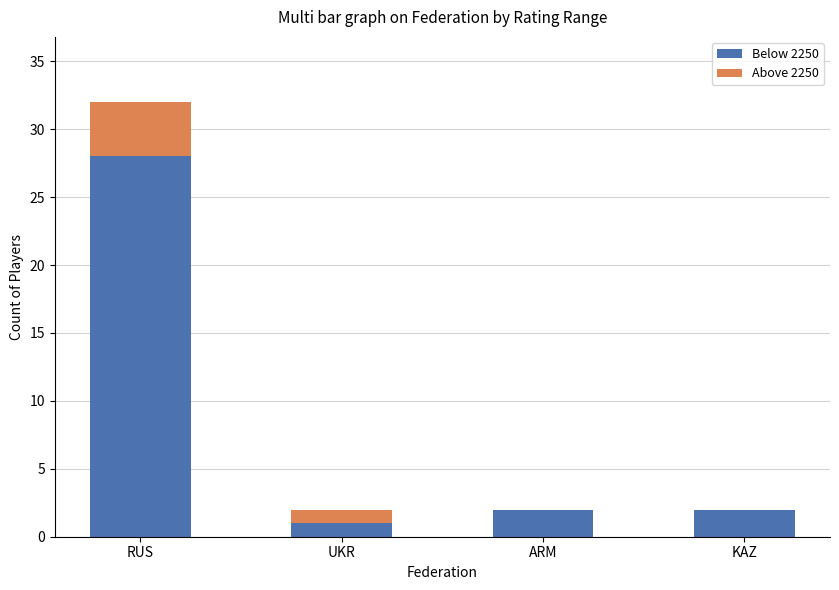

At which category is the sum across all series the highest?

RUS